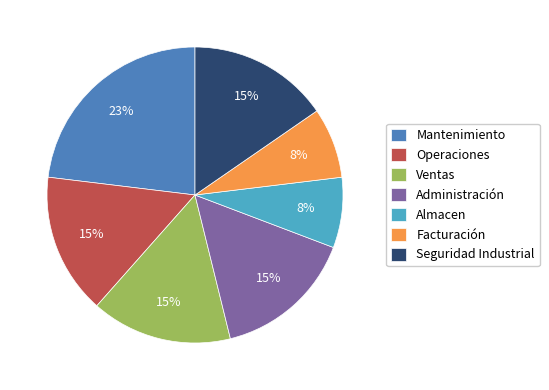

How many segments does this pie chart have?

7